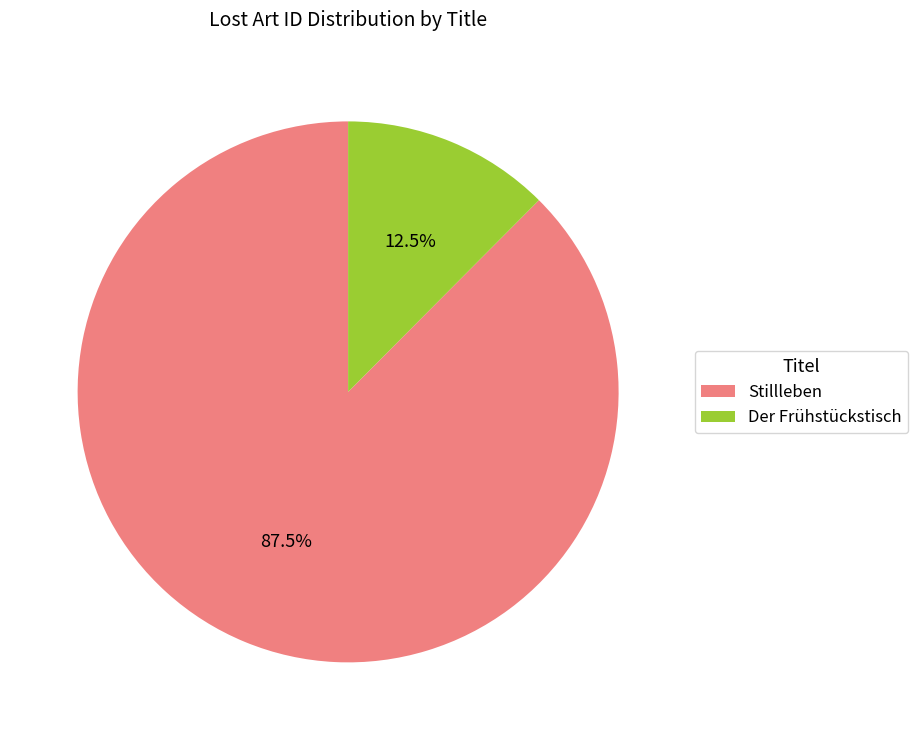

To the nearest percent, what is the difference between the Stillleben and Der Frühstückstisch slice percentages?

75%